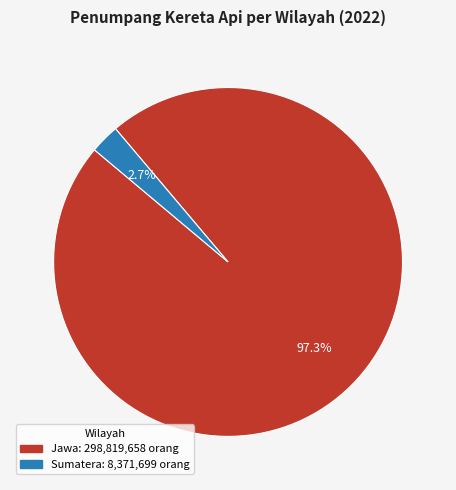

Is the sum of Sumatera and Jawa greater than half?

Yes